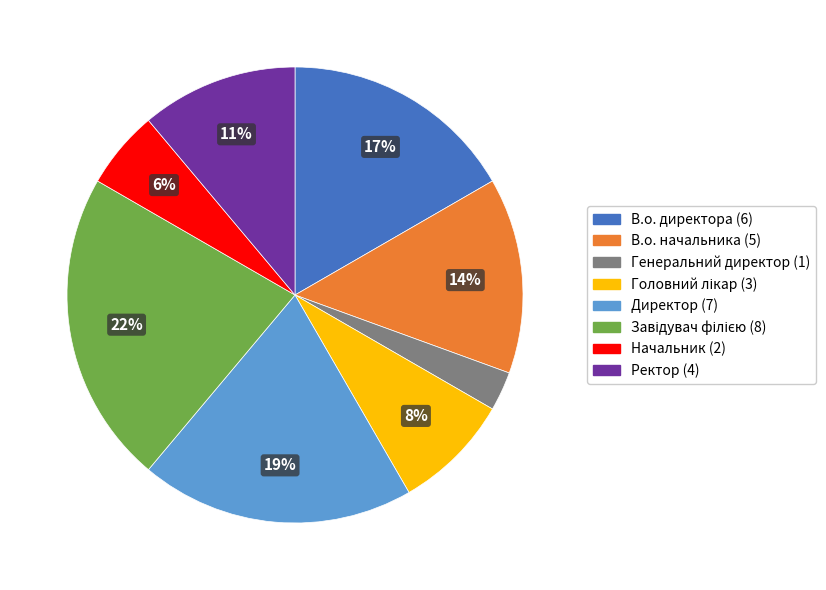

Does Ректор account for over 50% of the chart?

No